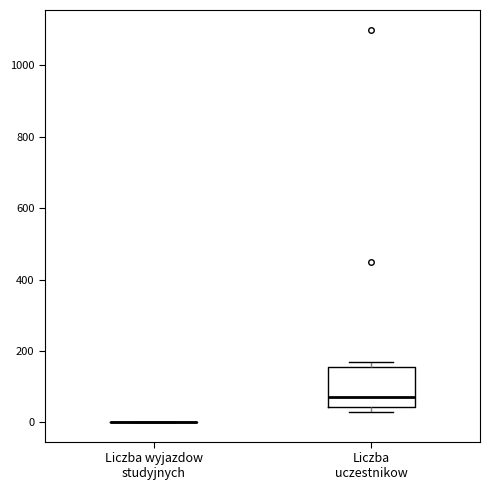

Where is the upper edge of the box for Liczba uczestnikow on the y-axis? The values are not printed on the chart, so give them approximately, as read against the axis.

160